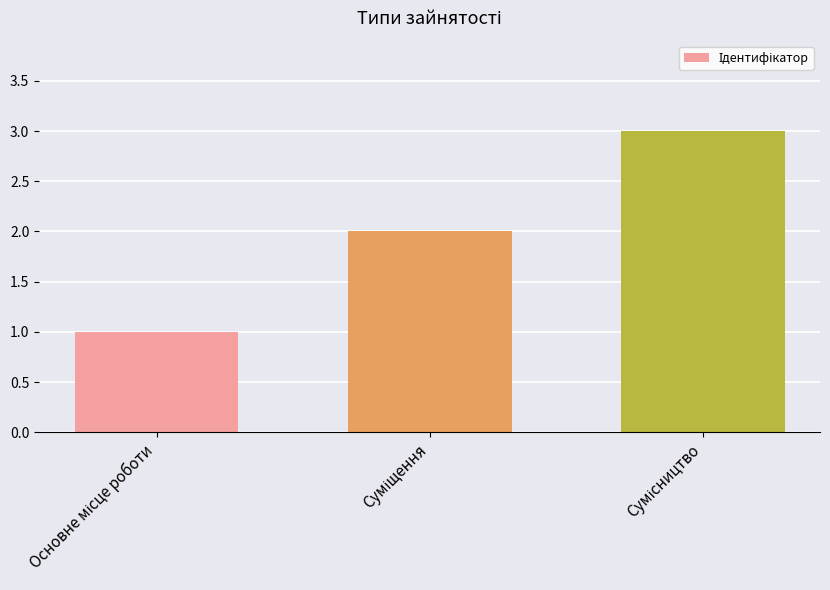

What is the greatest value displayed?

3